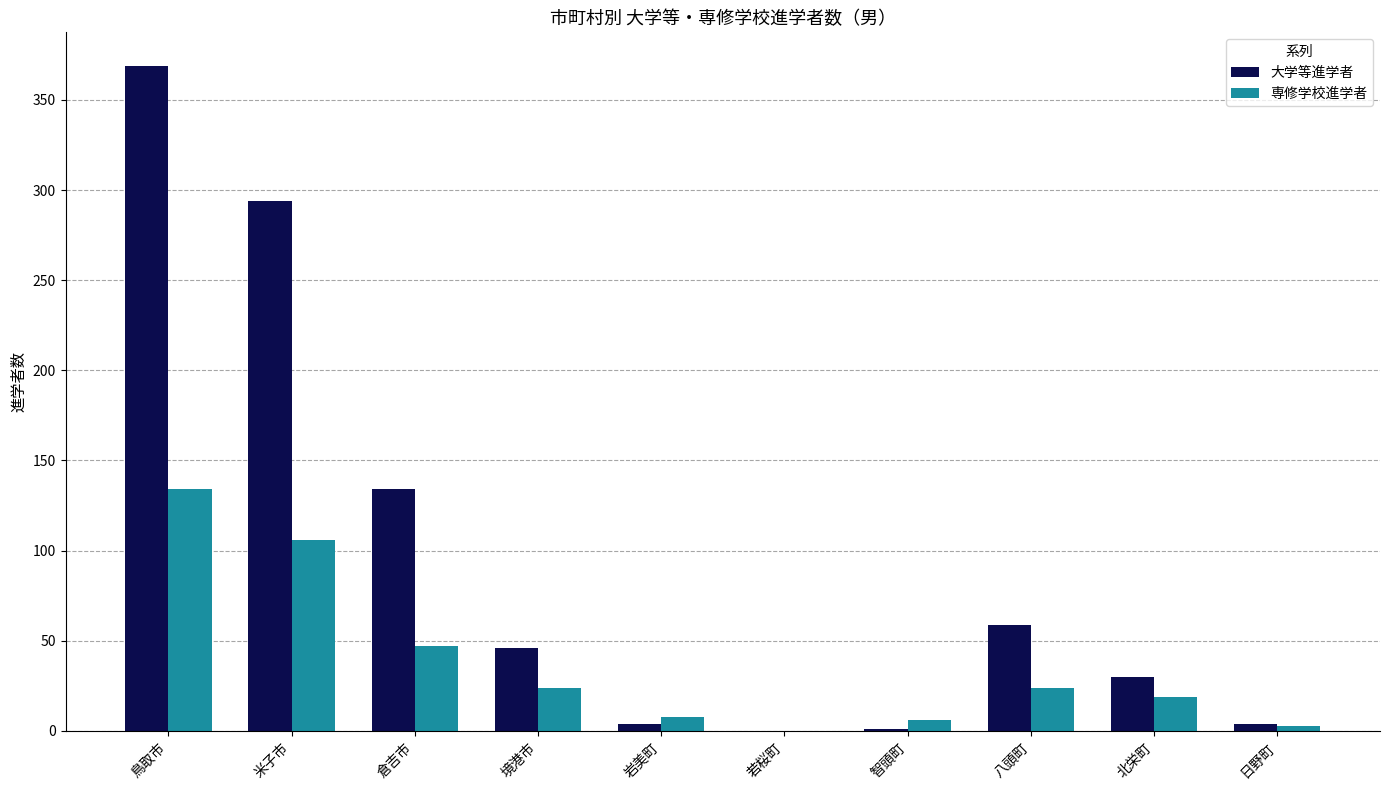

Are the bars grouped side by side (vs. stacked)?

Yes